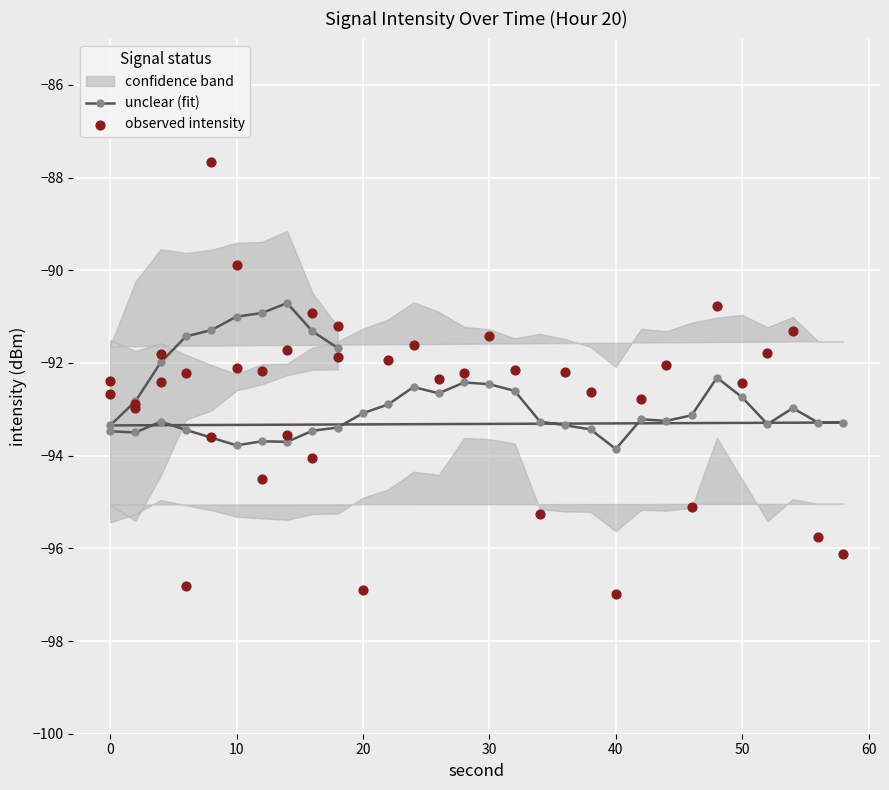

Which series has the widest spread of Y values?

observed intensity